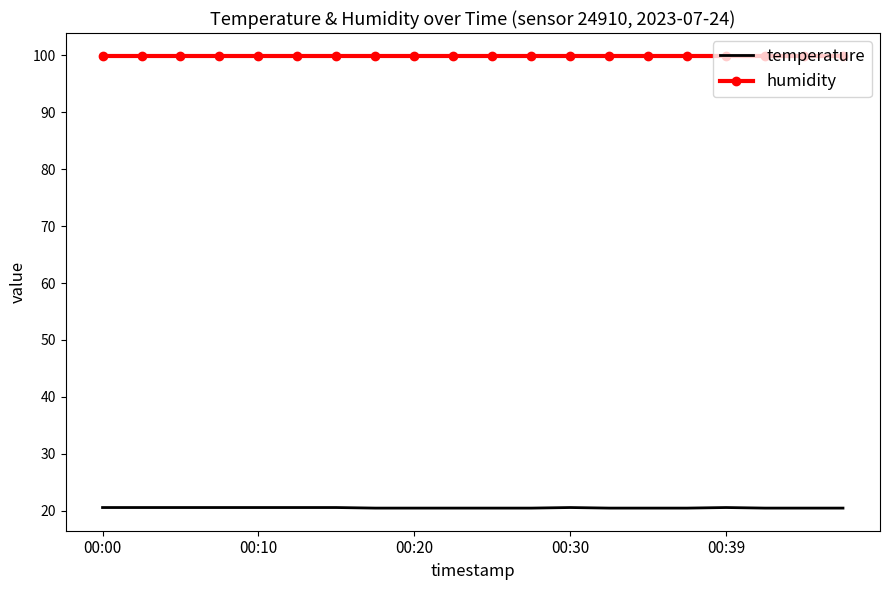

What is the minimum value shown in the chart?

20.5